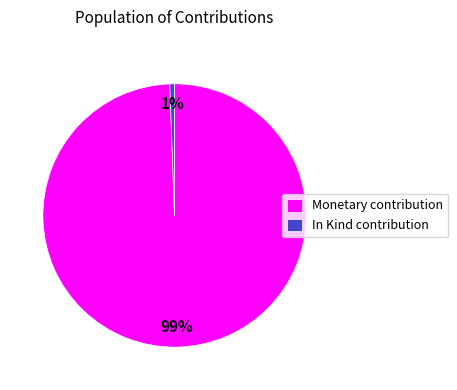

Rank the categories by value from highest to lowest.

Monetary contribution, In Kind contribution